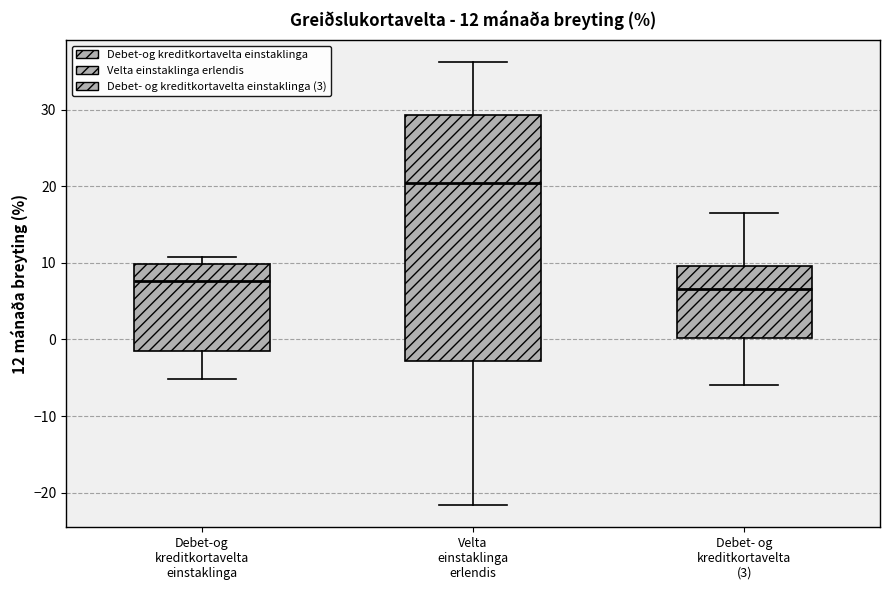

Which box is the tallest, from its lower edge to its upper edge?

Velta einstaklinga erlendis